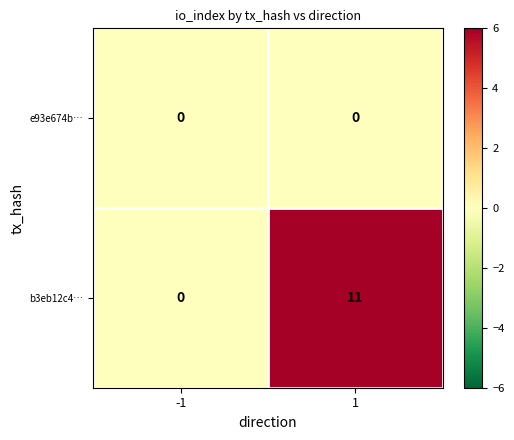

What is the average value of the b3eb12c4… series?

6